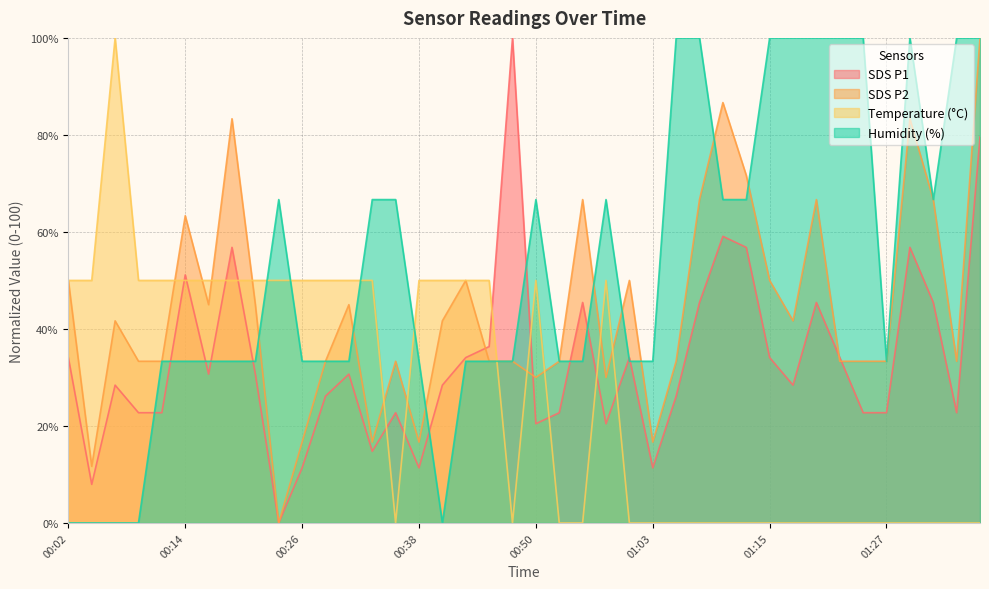

Which series changed the most between 01:03 and 01:27?

SDS P2